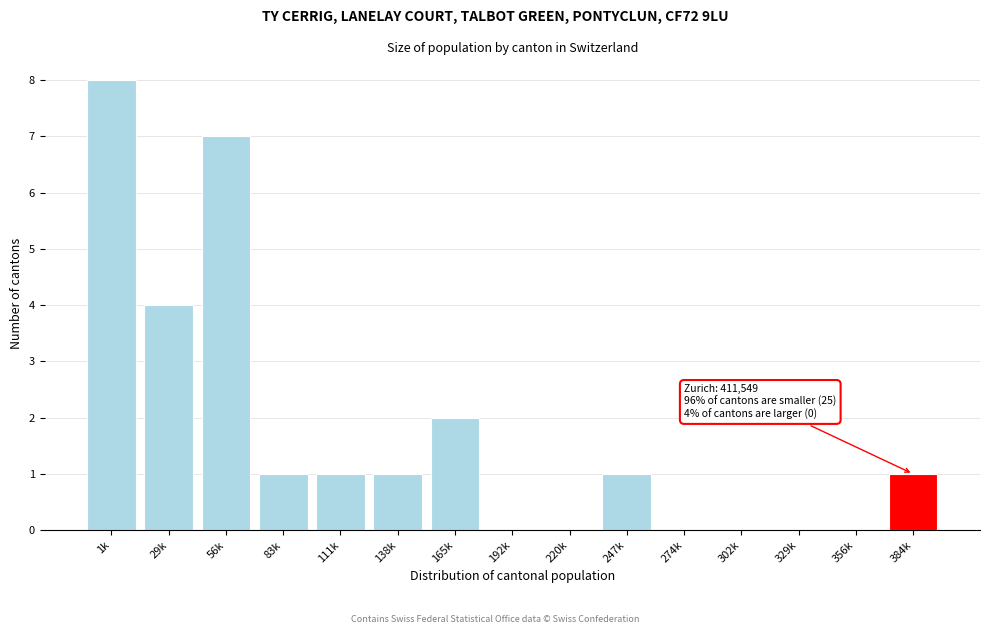

Reading right to left, what are all the values shown in this chart?

384k=1	356k=0	329k=0	302k=0	274k=0	247k=1	220k=0	192k=0	165k=2	138k=1	111k=1	83k=1	56k=7	29k=4	1k=8